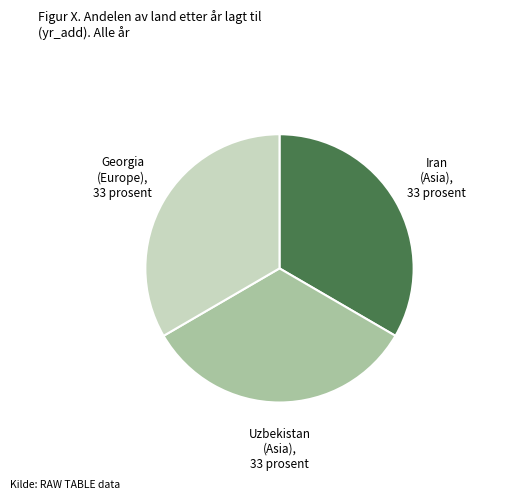

Is there a majority slice in this chart?

No